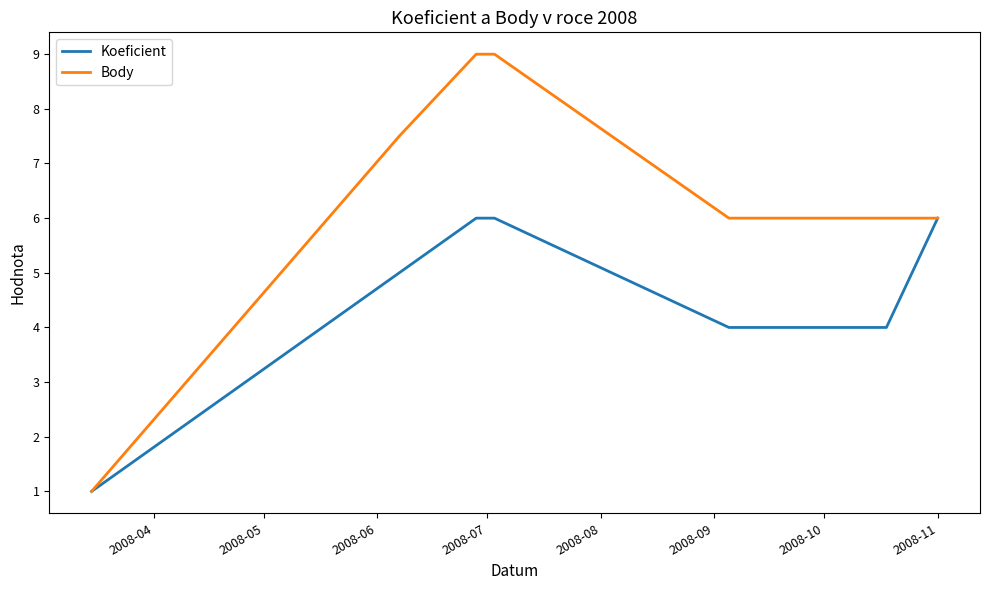

Which series has the largest total across all categories?

Body